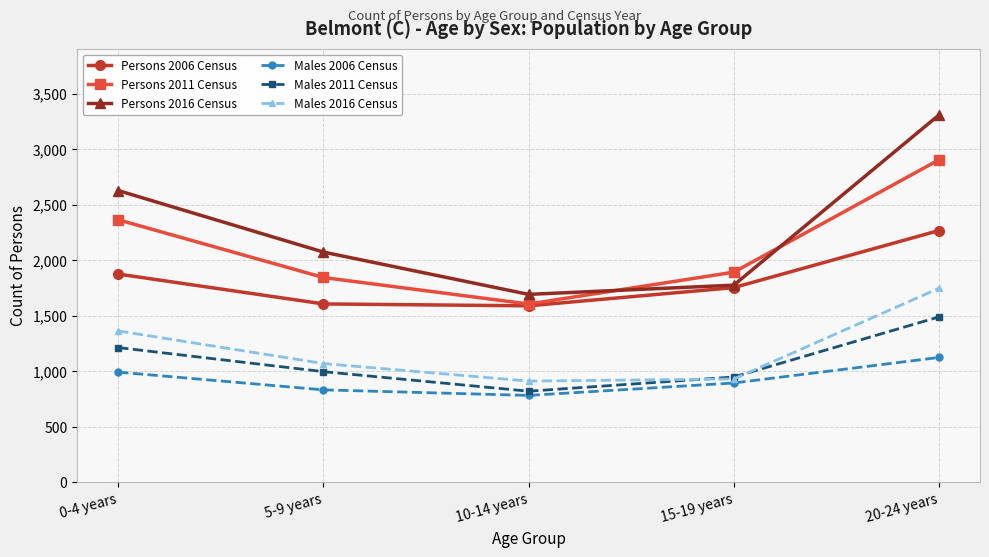

Reading right to left, list all the values displayed in this chart.

Persons 2006 Census: 2266	1752	1588	1605	1874
Persons 2011 Census: 2903	1891	1604	1843	2363
Persons 2016 Census: 3307	1774	1691	2072	2626
Males 2006 Census: 1123	893	781	831	991
Males 2011 Census: 1488	947	819	995	1212
Males 2016 Census: 1746	929	910	1068	1362